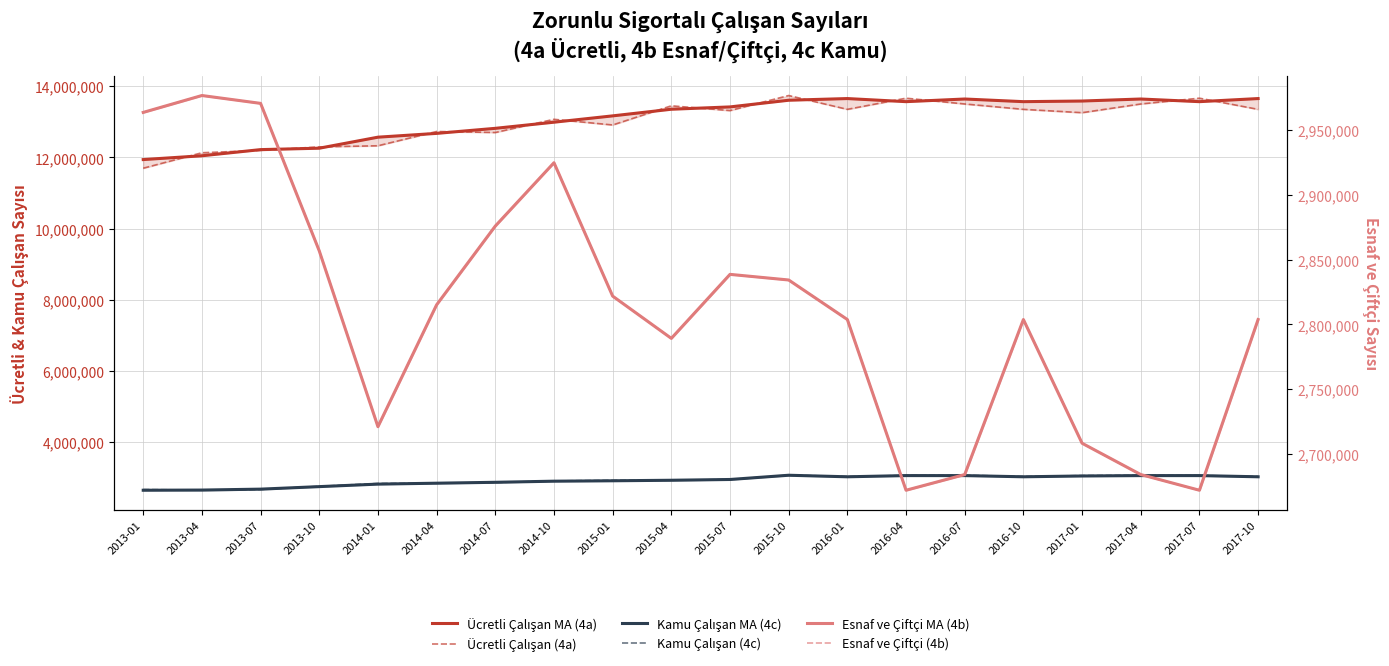

List the labels in order of Ücretli Çalışan (4a) value, smallest first.

2013-01, 2013-04, 2013-07, 2013-10, 2014-01, 2014-07, 2014-04, 2015-01, 2014-10, 2017-01, 2015-07, 2016-01, 2016-10, 2017-10, 2015-04, 2016-07, 2017-04, 2016-04, 2017-07, 2015-10